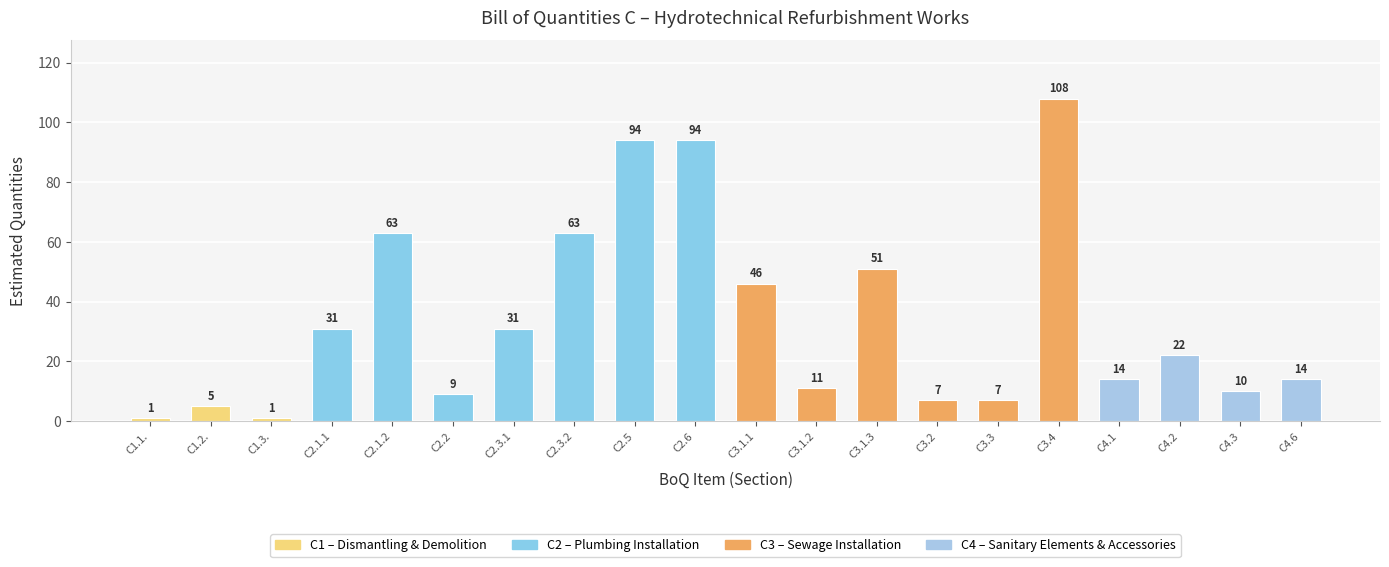

What is the difference between the maximum and minimum values?

107